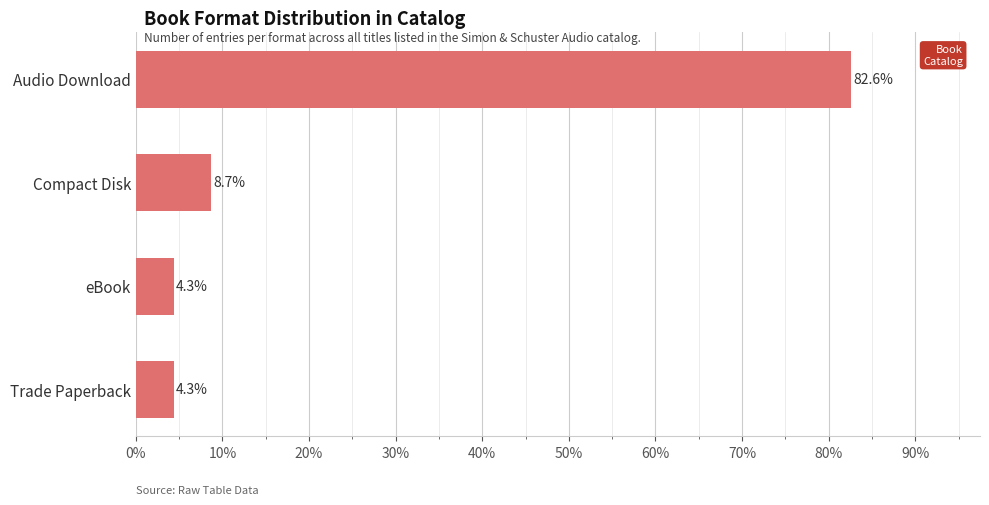

What is the difference between the second highest and second lowest values?

4.3